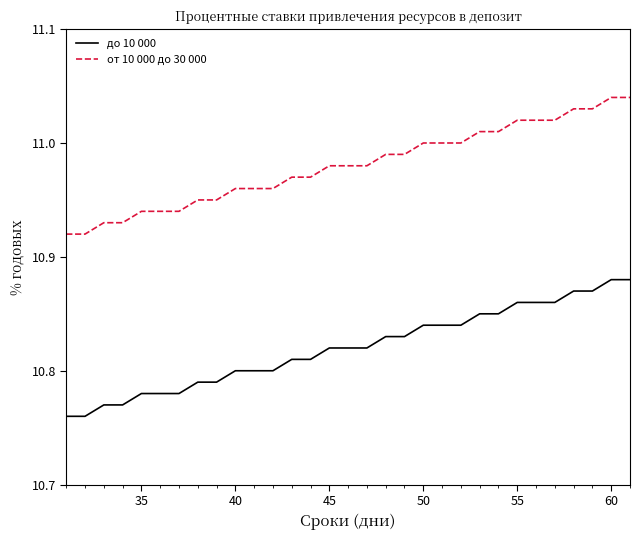

Rank the series by their maximum value, from highest to lowest.

от 10 000 до 30 000, до 10 000